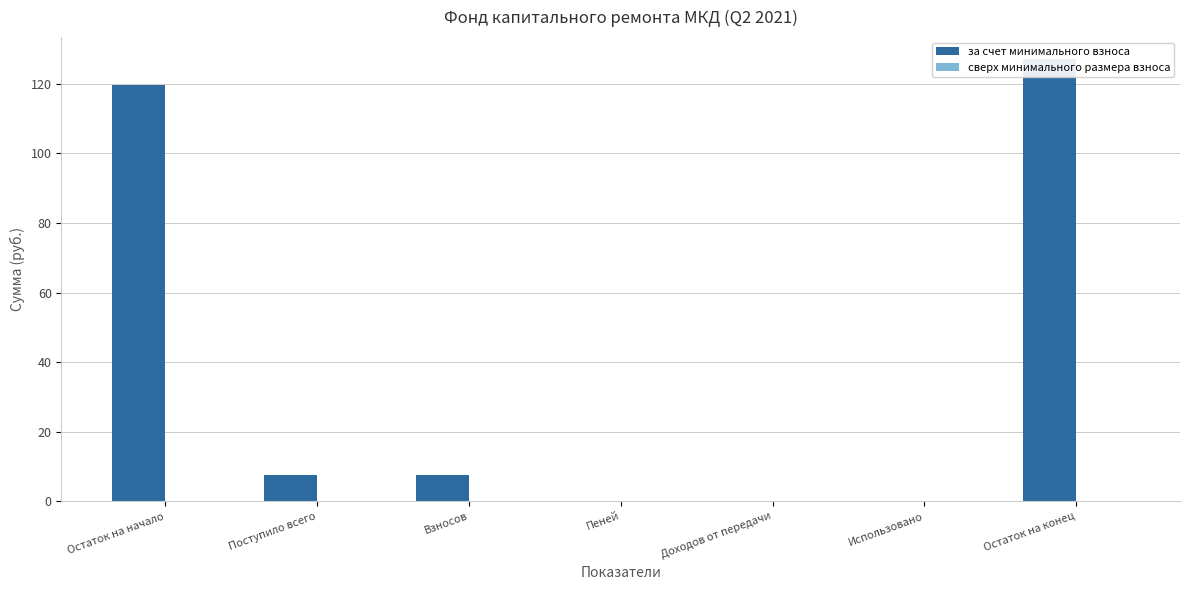

Are the bars horizontal?

No